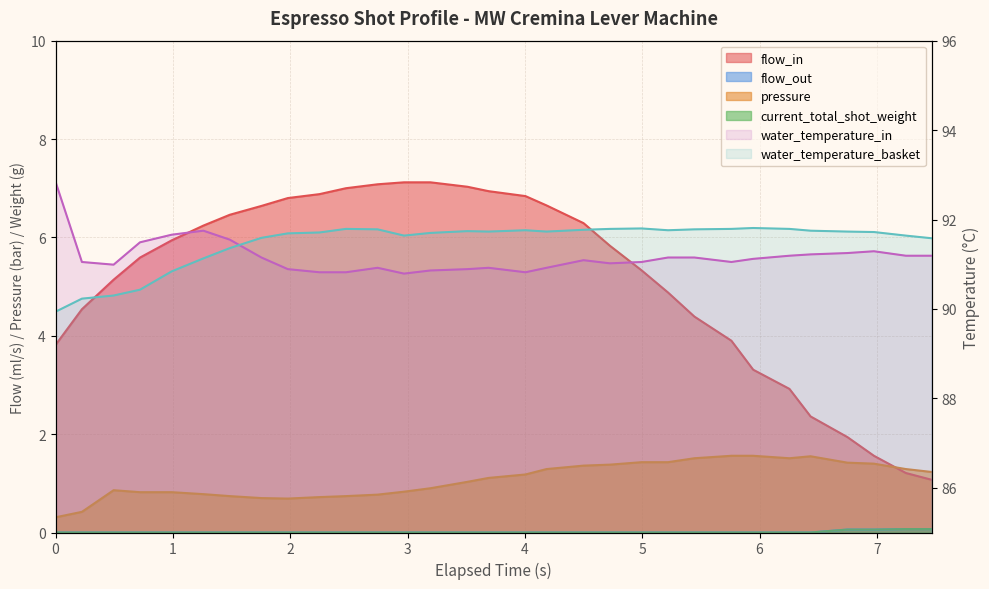

After their last crossing, which series has the higher values: pressure or flow_in?

pressure